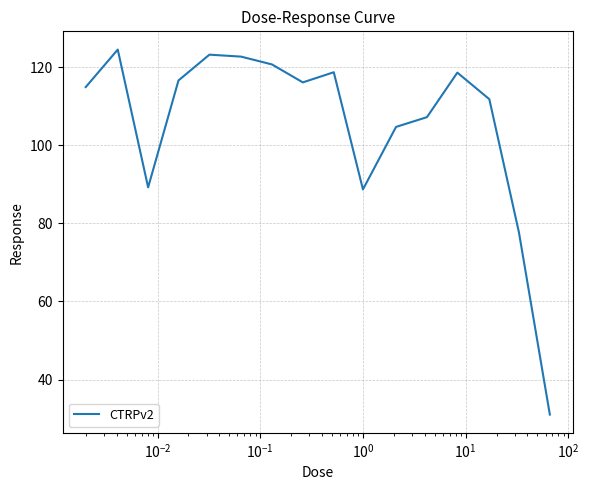

What is the greatest value displayed?

124.5